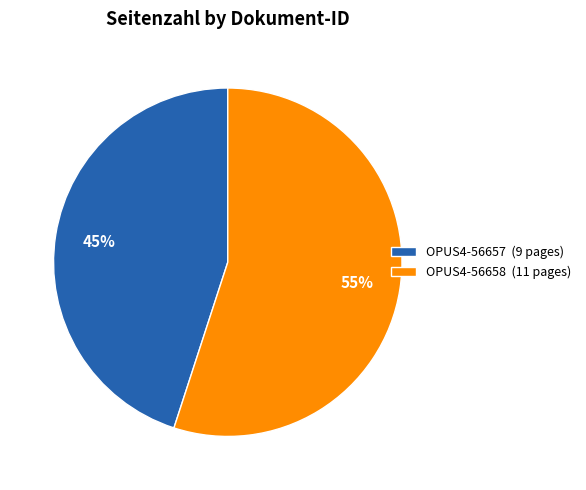

Rank the categories by value from highest to lowest.

OPUS4-56658, OPUS4-56657